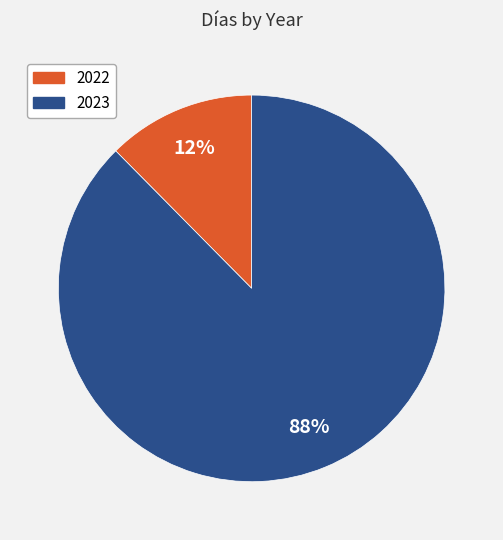

To the nearest percent, what is the average slice percentage?

50%